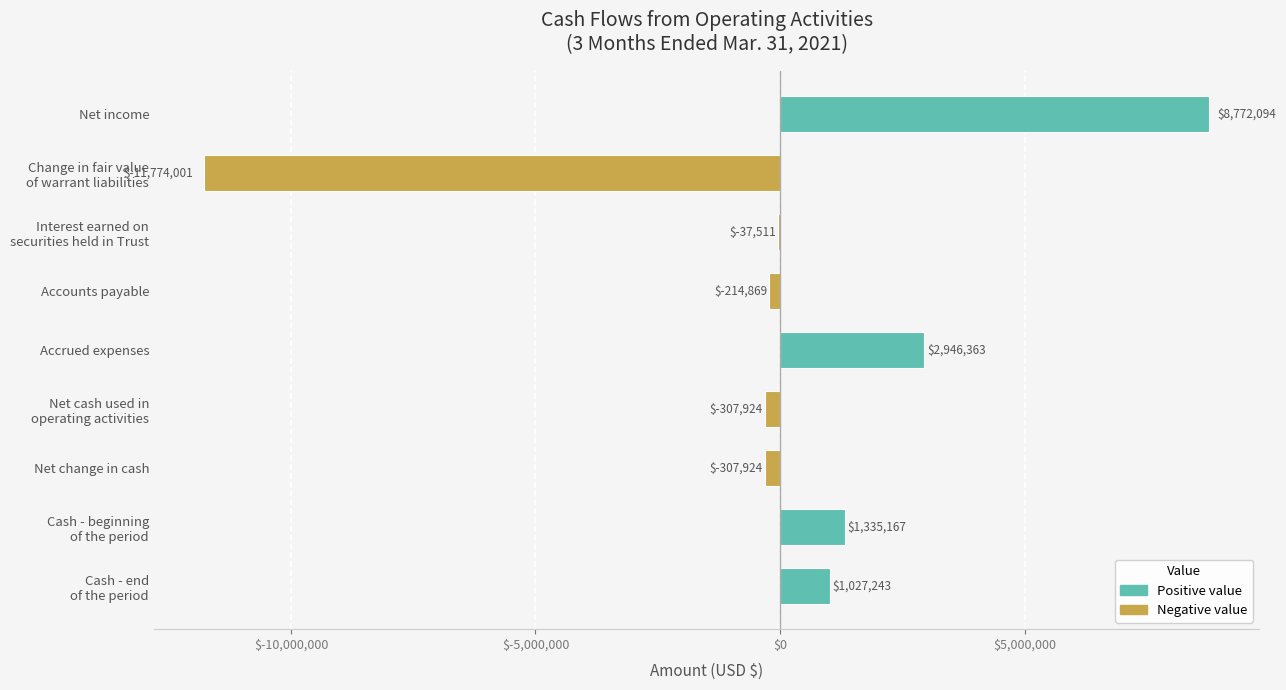

What is the change in value from Net income to Accrued expenses?

-5825731